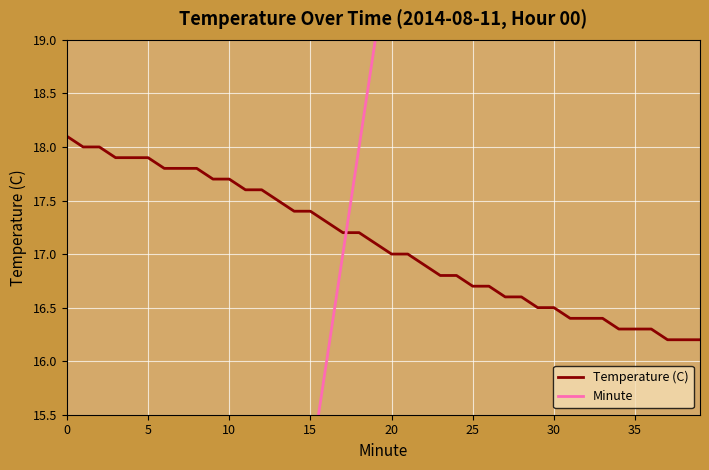

At which label is Temperature (C) closest to 17?

20